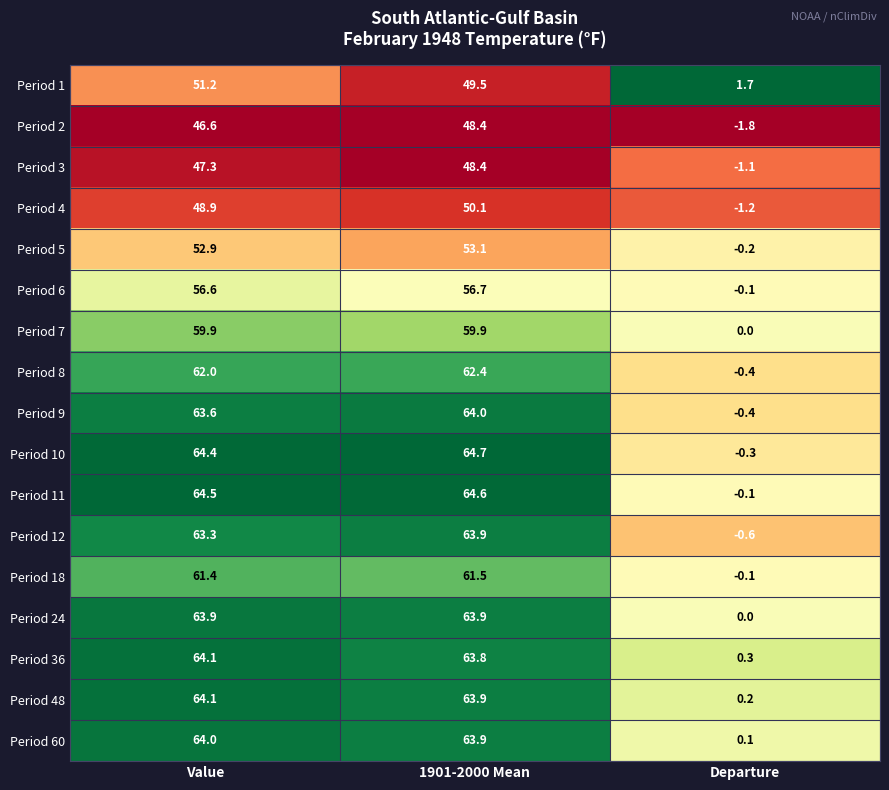

At how many categories does at least one series exceed 0?

3